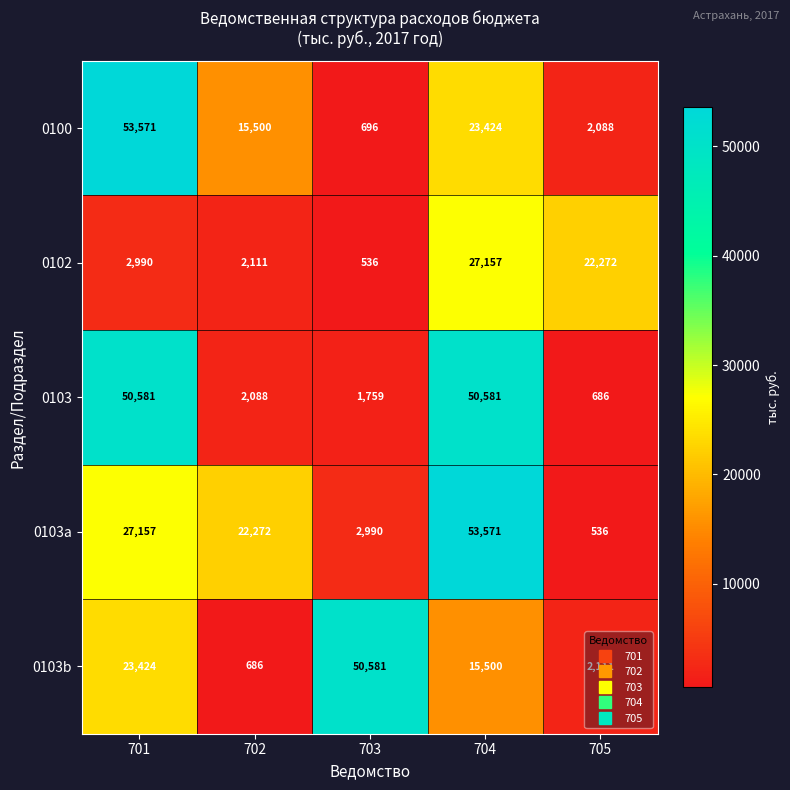

Which series has the largest total across all categories?

0103a